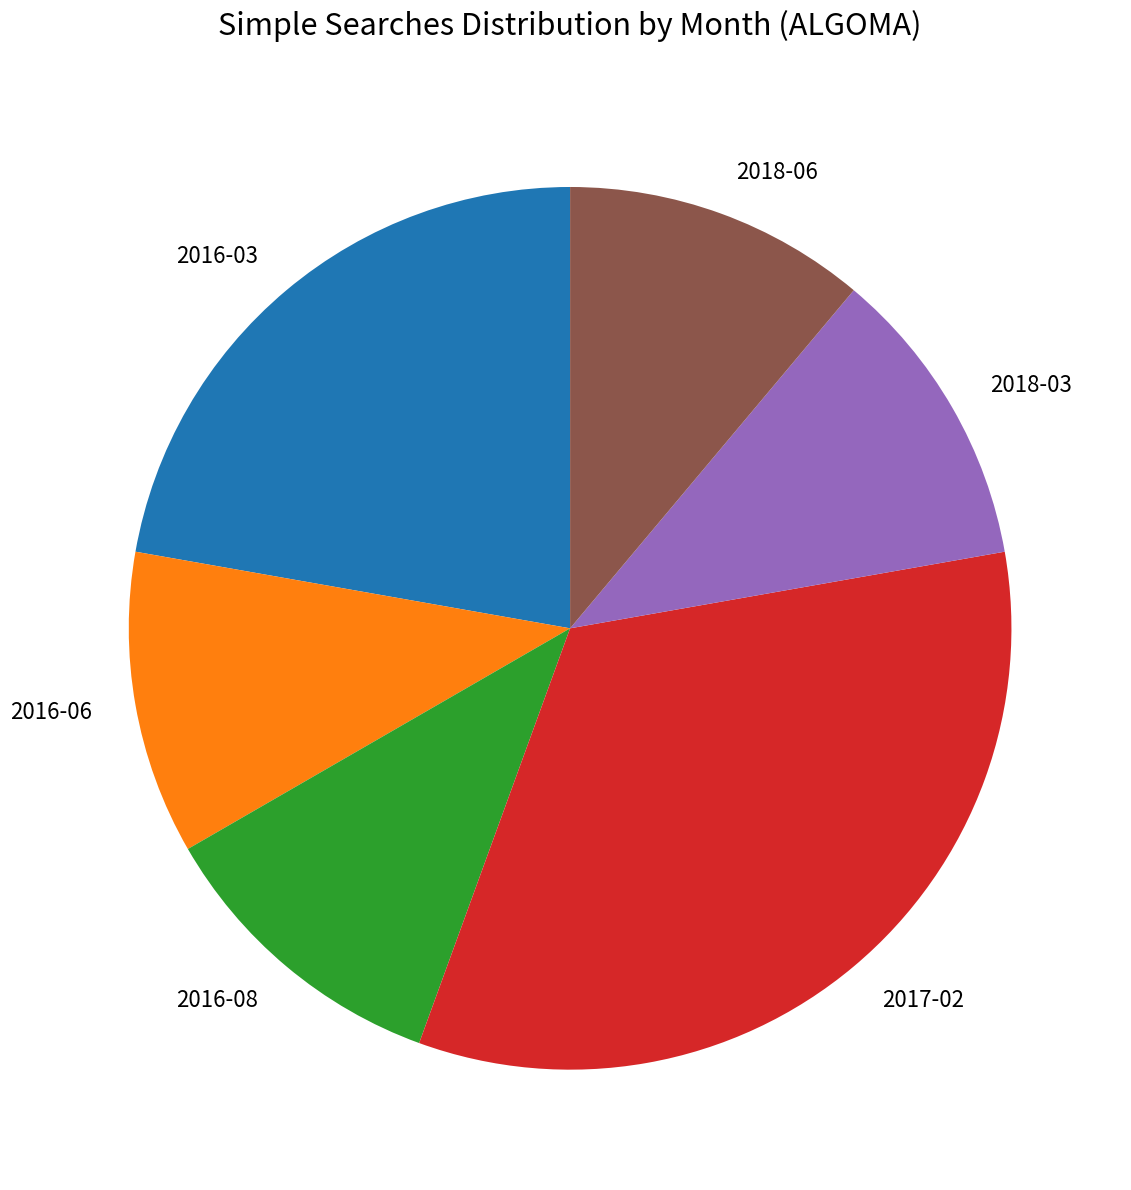

Is the sum of 2018-06 and 2017-02 greater than half?

No